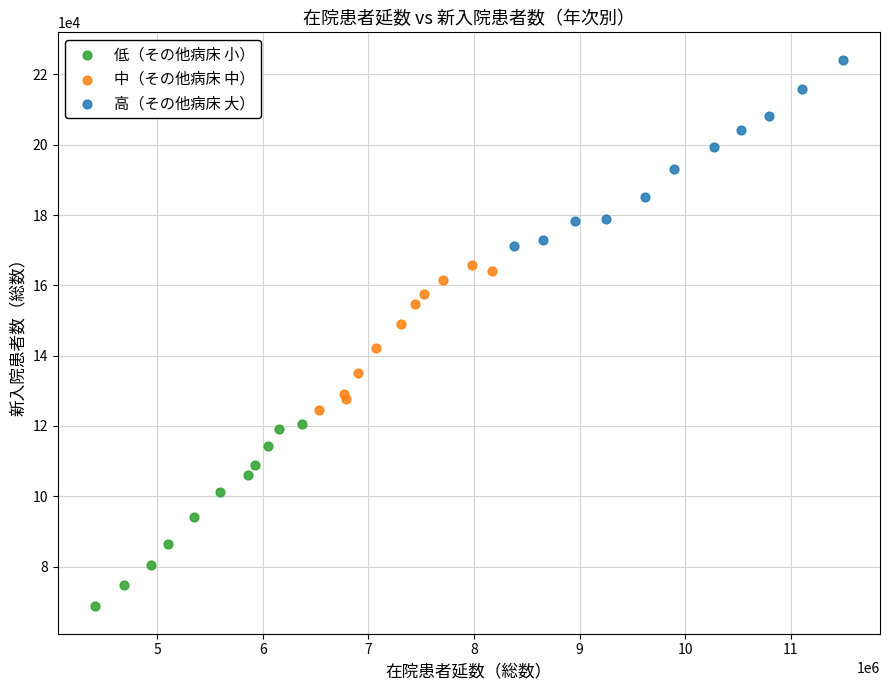

Which series reaches the maximum Y coordinate?

高（その他病床 大）